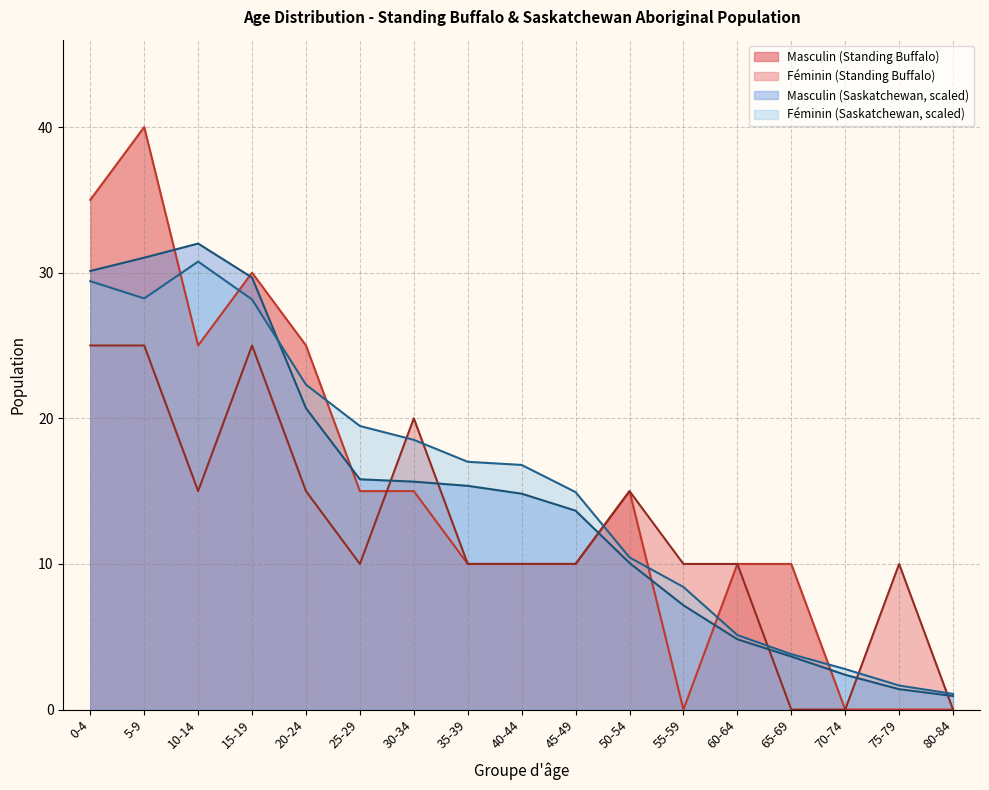

What is the minimum value for Féminin (Saskatchewan)?

1.1